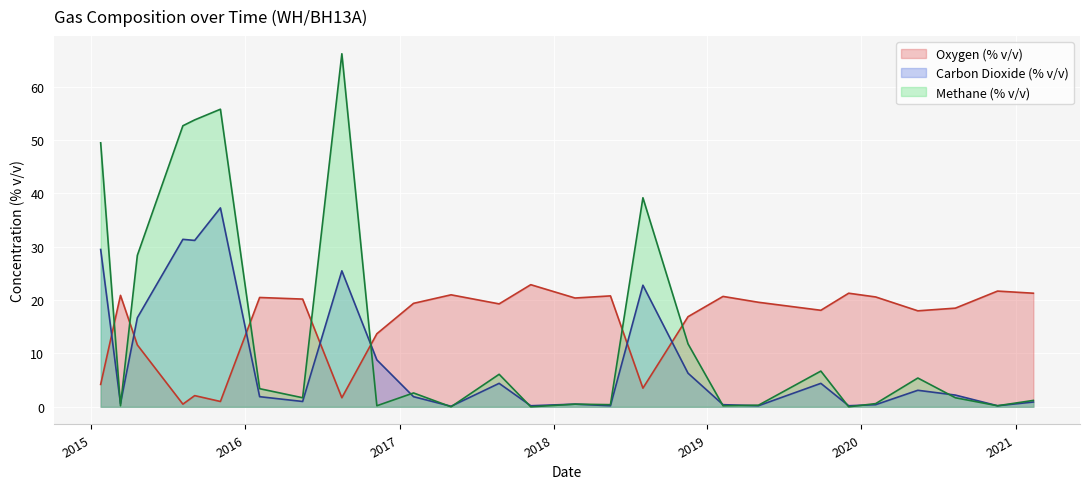

Rank the categories by Carbon Dioxide (% v/v) value from lowest to highest.

2017-05-03, 2017-11-08, 2018-05-16, 2019-05-02, 2019-12-02, 2020-11-19, 2019-02-07, 2020-02-04, 2018-02-21, 2015-03-11, 2021-02-12, 2016-05-16, 2016-02-04, 2017-02-03, 2020-08-11, 2020-05-14, 2017-08-25, 2019-09-27, 2018-11-16, 2016-11-08, 2015-04-20, 2018-08-01, 2016-08-17, 2015-01-23, 2015-09-03, 2015-08-06, 2015-11-03